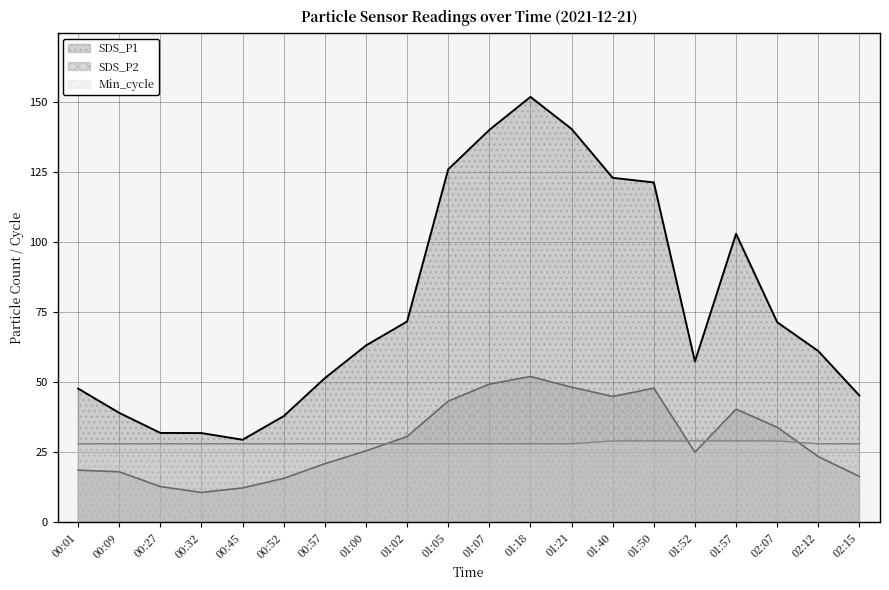

Read the SDS_P1 value at 01:52.

57.3